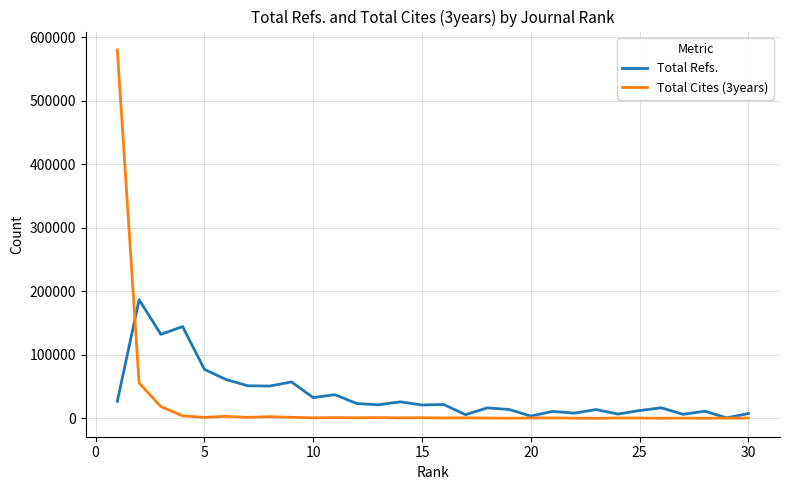

Which series has the largest total across all categories?

Total Refs.